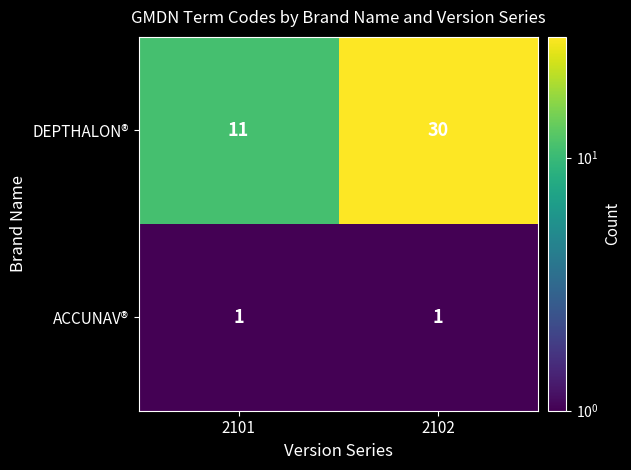

The value of ACCUNAV® at 2102 is 1. True or false?

True